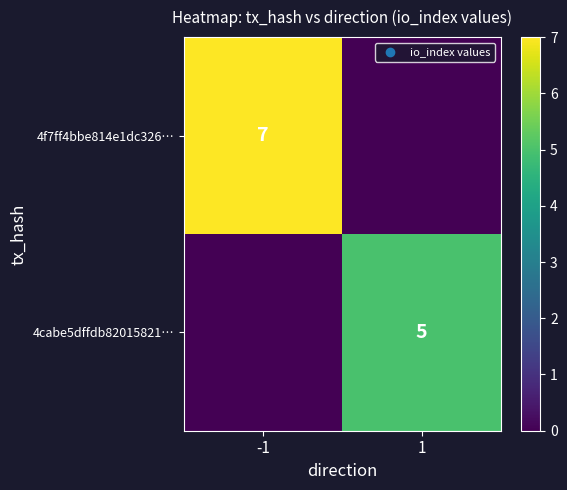

True or false: 4cabe5dffdb82015821… has a value of 5 at 1.

True